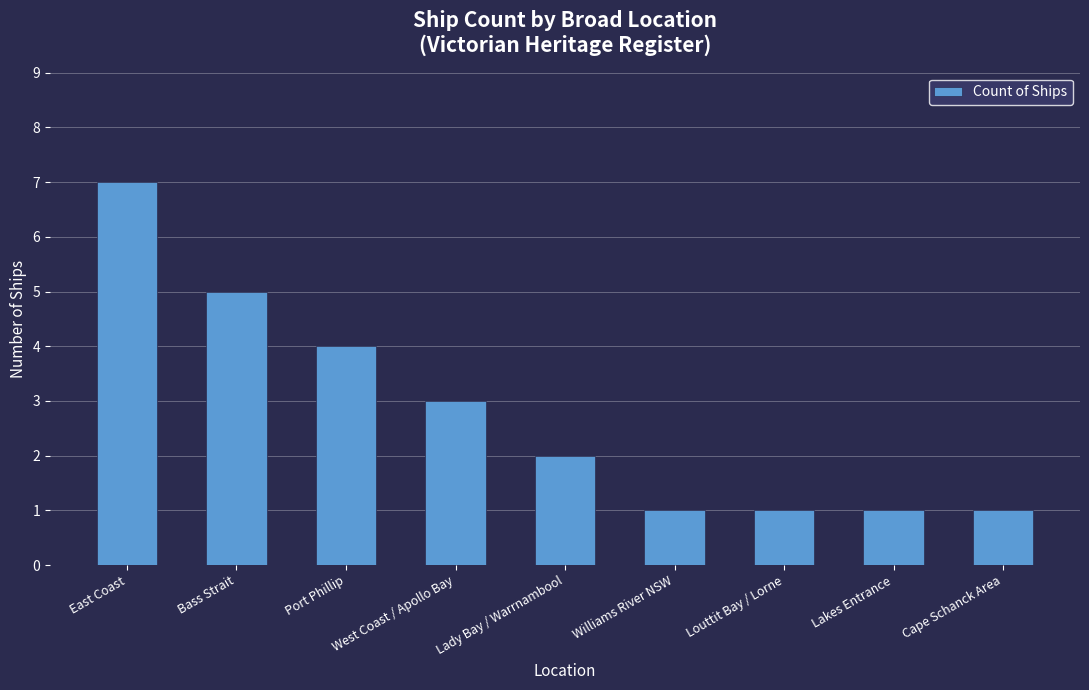

What is the greatest value displayed?

7